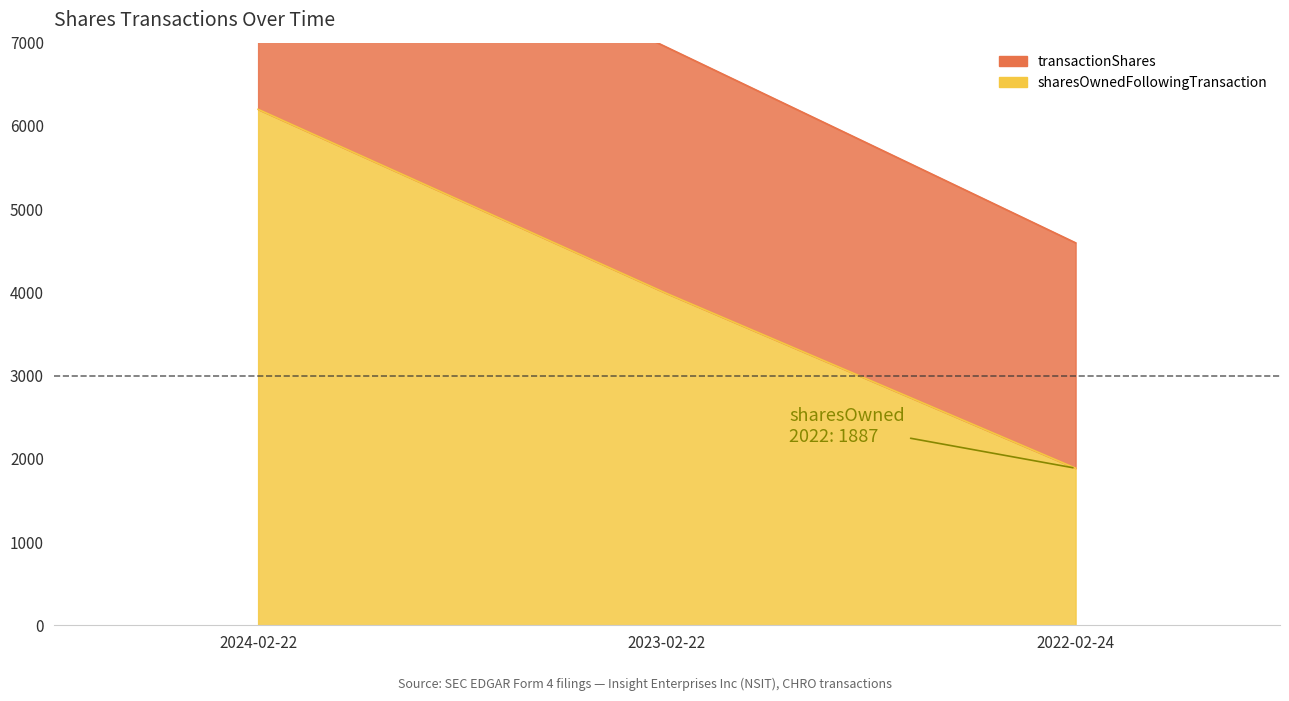

What is the highest value of the transactionShares series?

9301